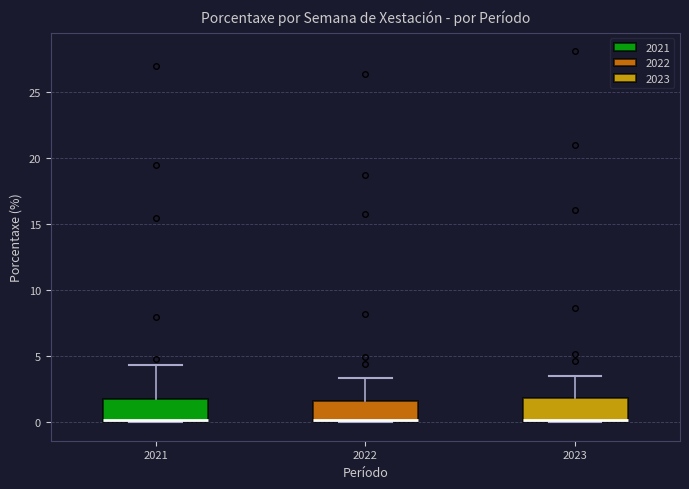

Where does the upper whisker of the box at x = 2023 end on the y-axis? The values are not printed on the chart, so give them approximately, as read against the axis.

3.5